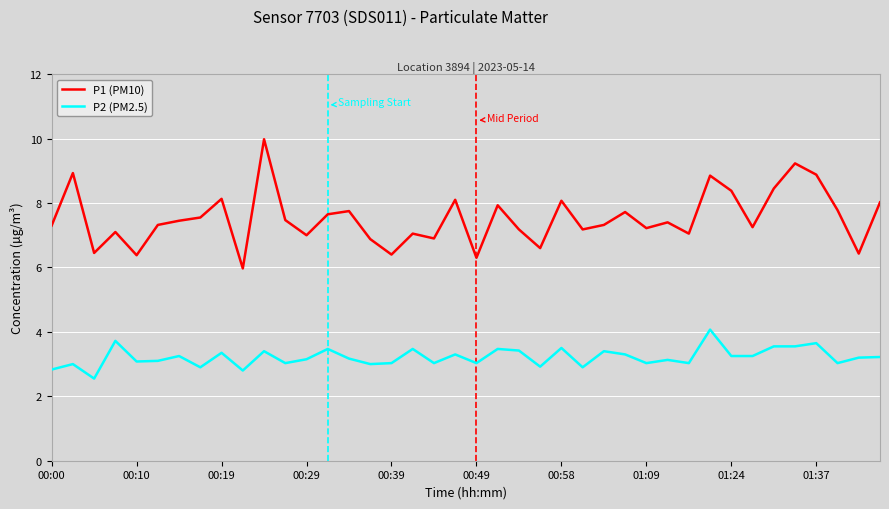

What is the highest value of the P1 (PM10) series?

10.0